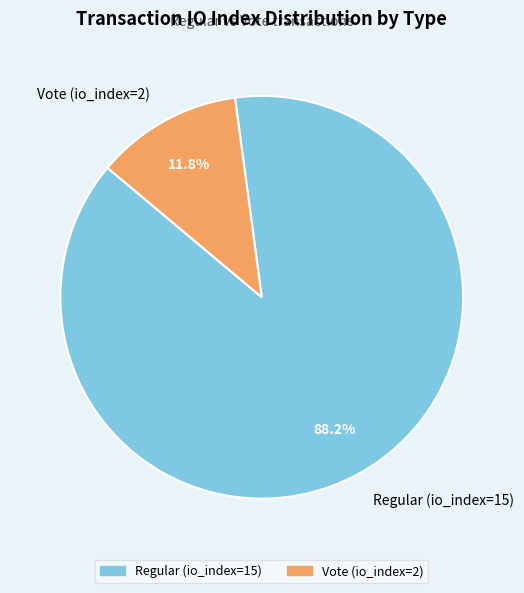

True or false: Vote (io_index=2) accounts for 21% of the total.

False